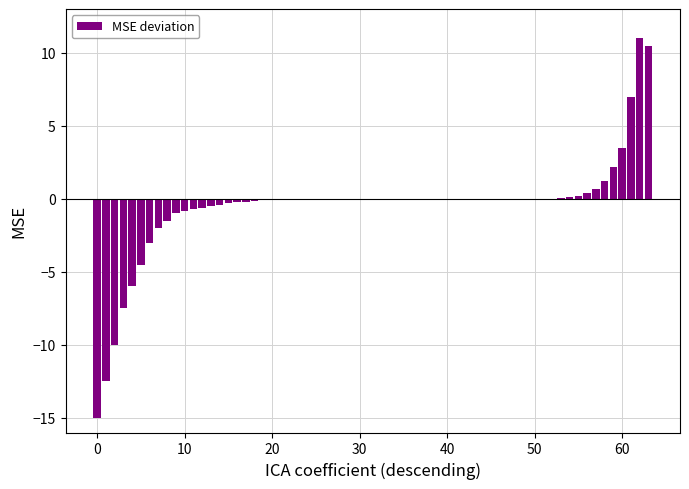

What is the sum of all values?

-30.4